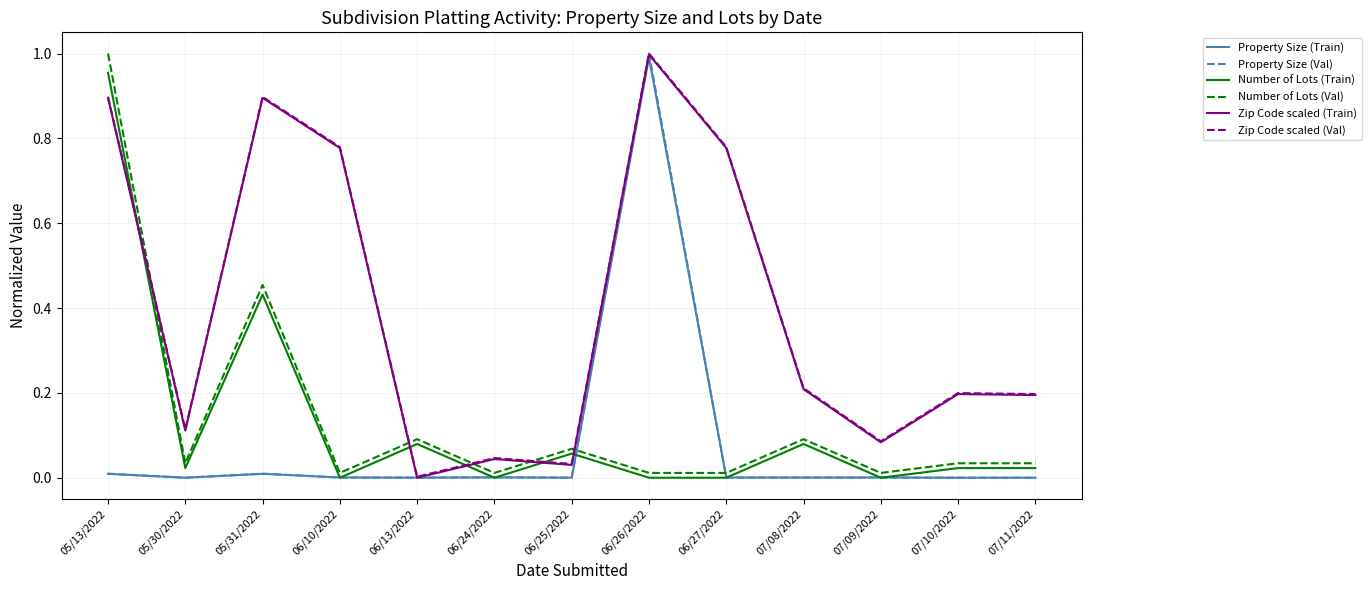

At how many categories does at least one series exceed 0?

13